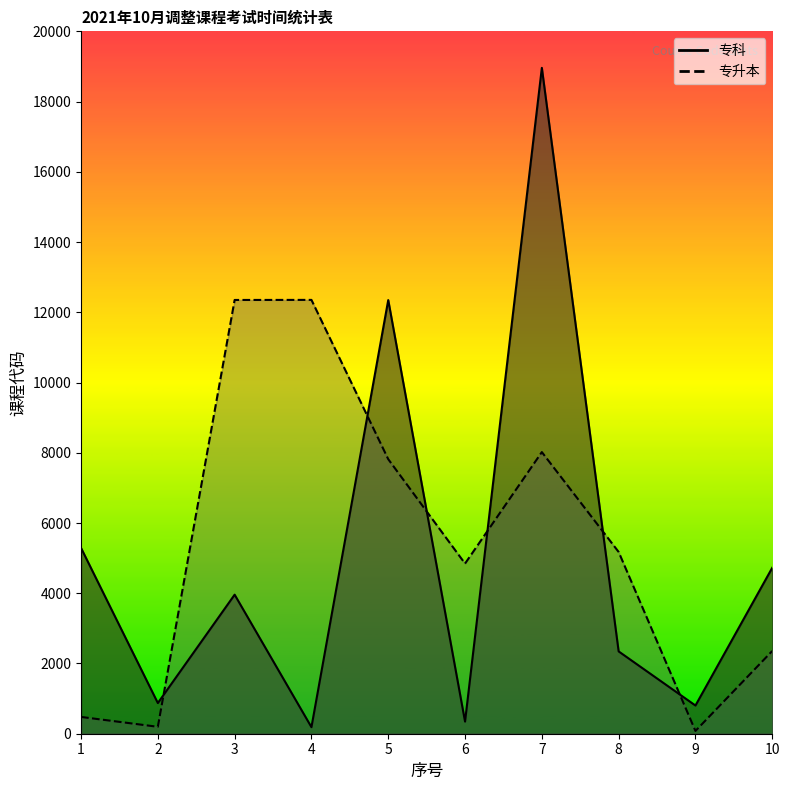

What is the difference between the maximum and minimum values in the 专升本 series?

12274